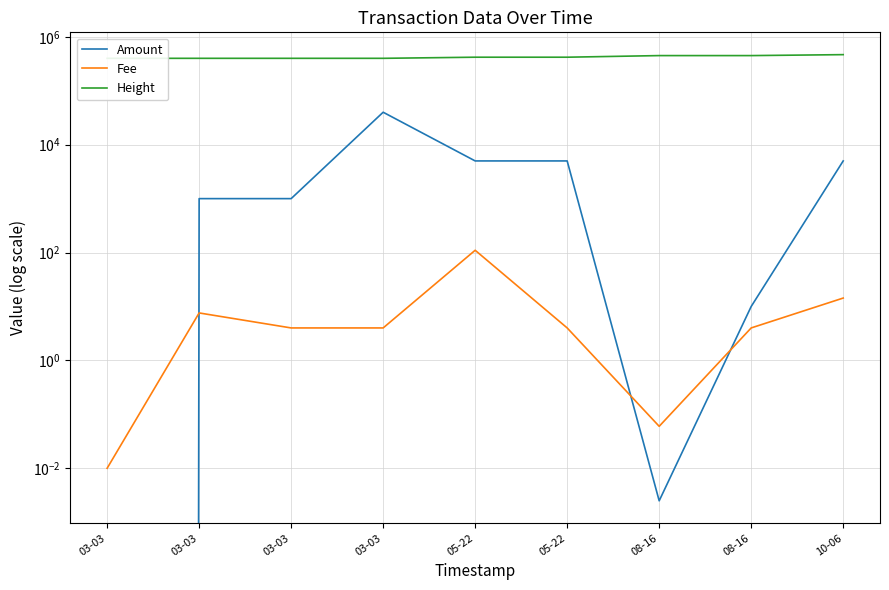

True or false: Amount has more than 0 points higher than both neighbors.

True